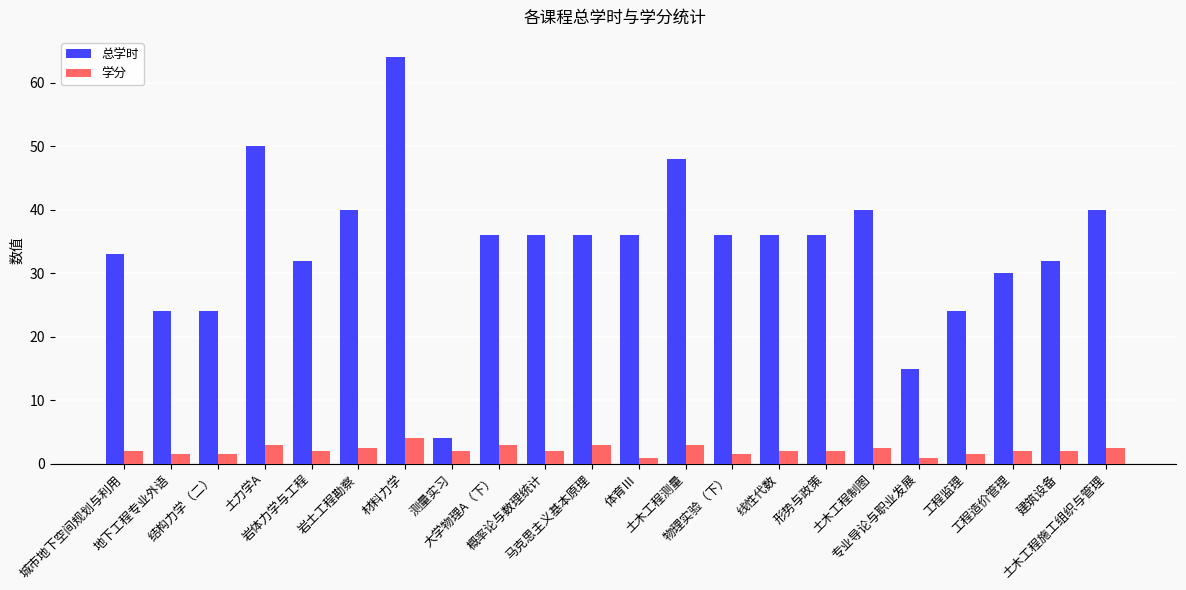

Is it true that 学分 equals 2.0 at 形势与政策?

True